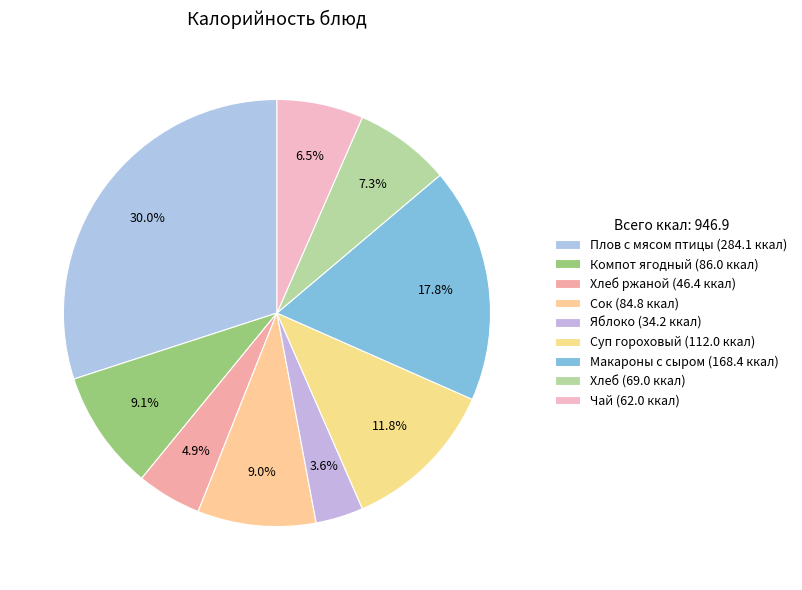

To the nearest percent, what is the difference between the largest and smallest slice percentages?

26%